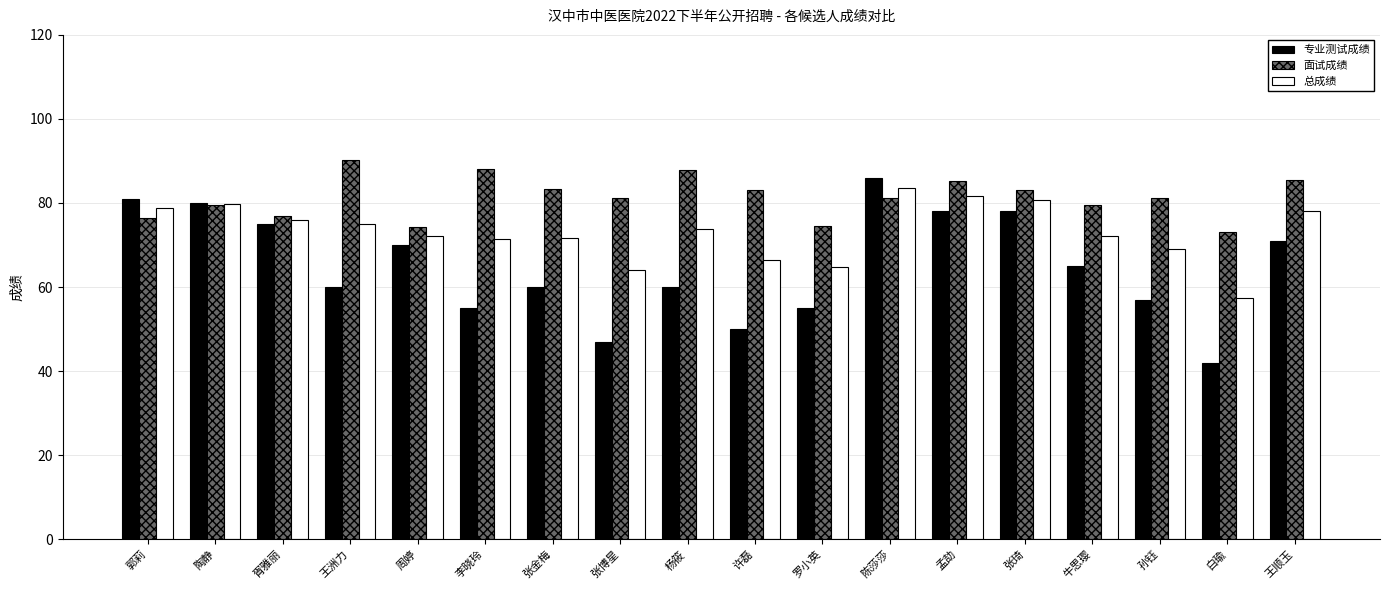

Which series has the largest range (max minus min)?

专业测试成绩